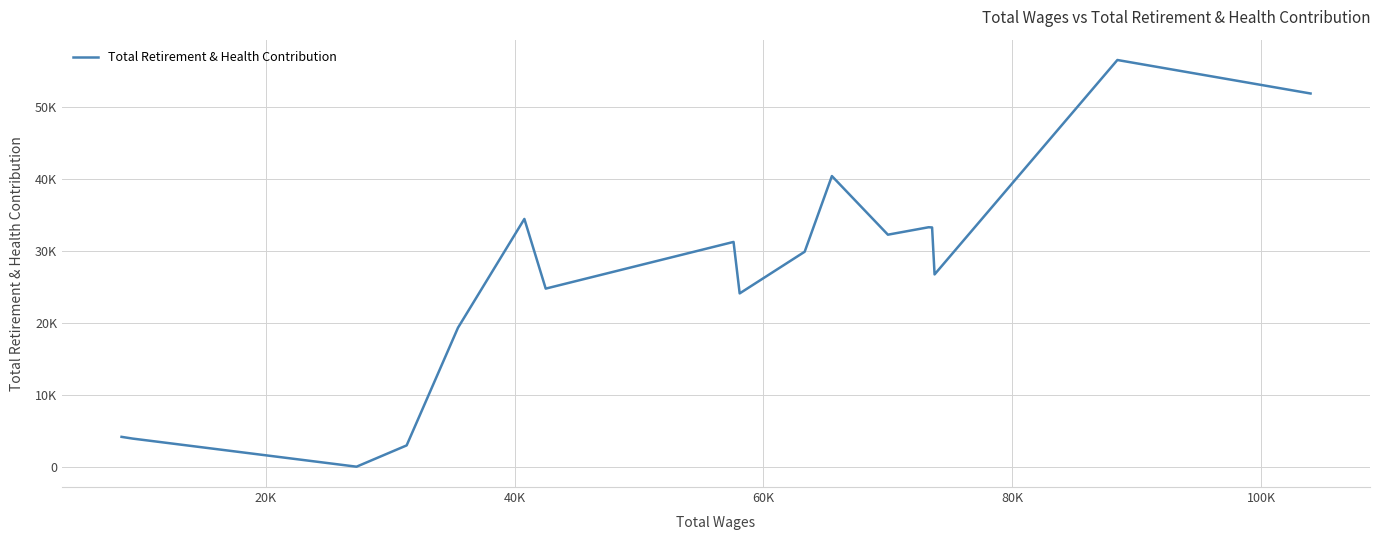

The value at 13 is 9176. True or false?

False